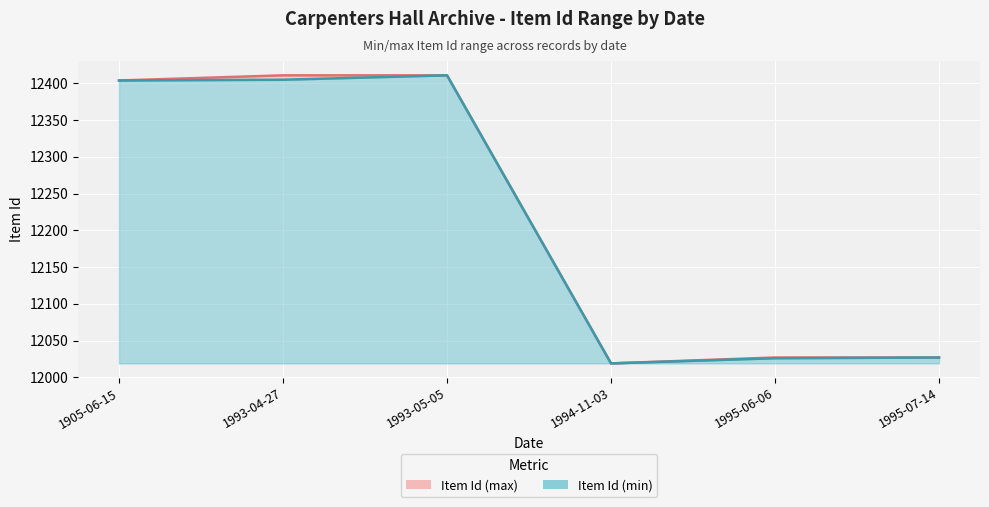

True or false: Item Id (max) has a value of 12404 at 1905-06-15.

True